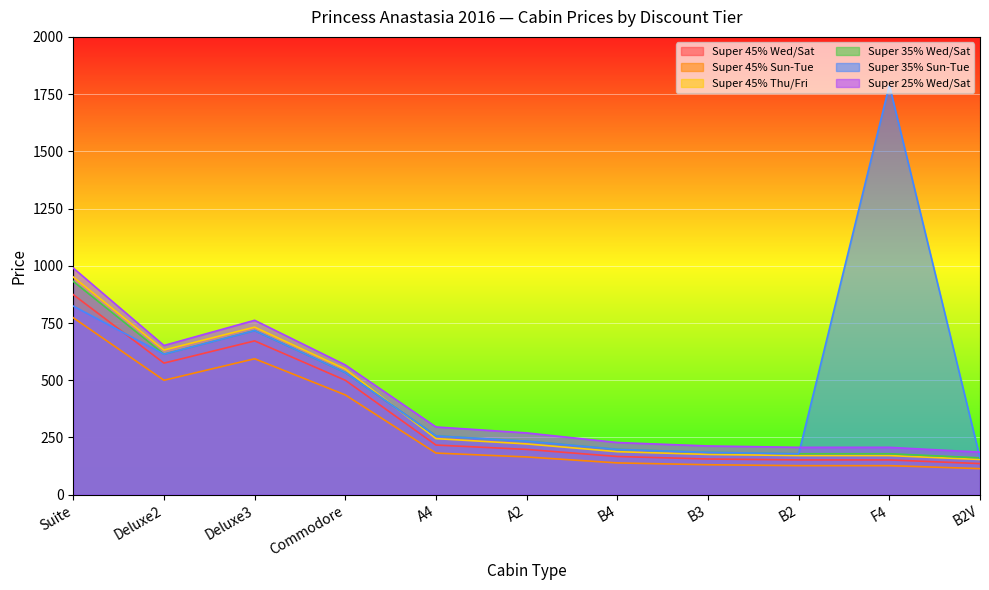

Does the chart display data point markers on the line(s)?

No